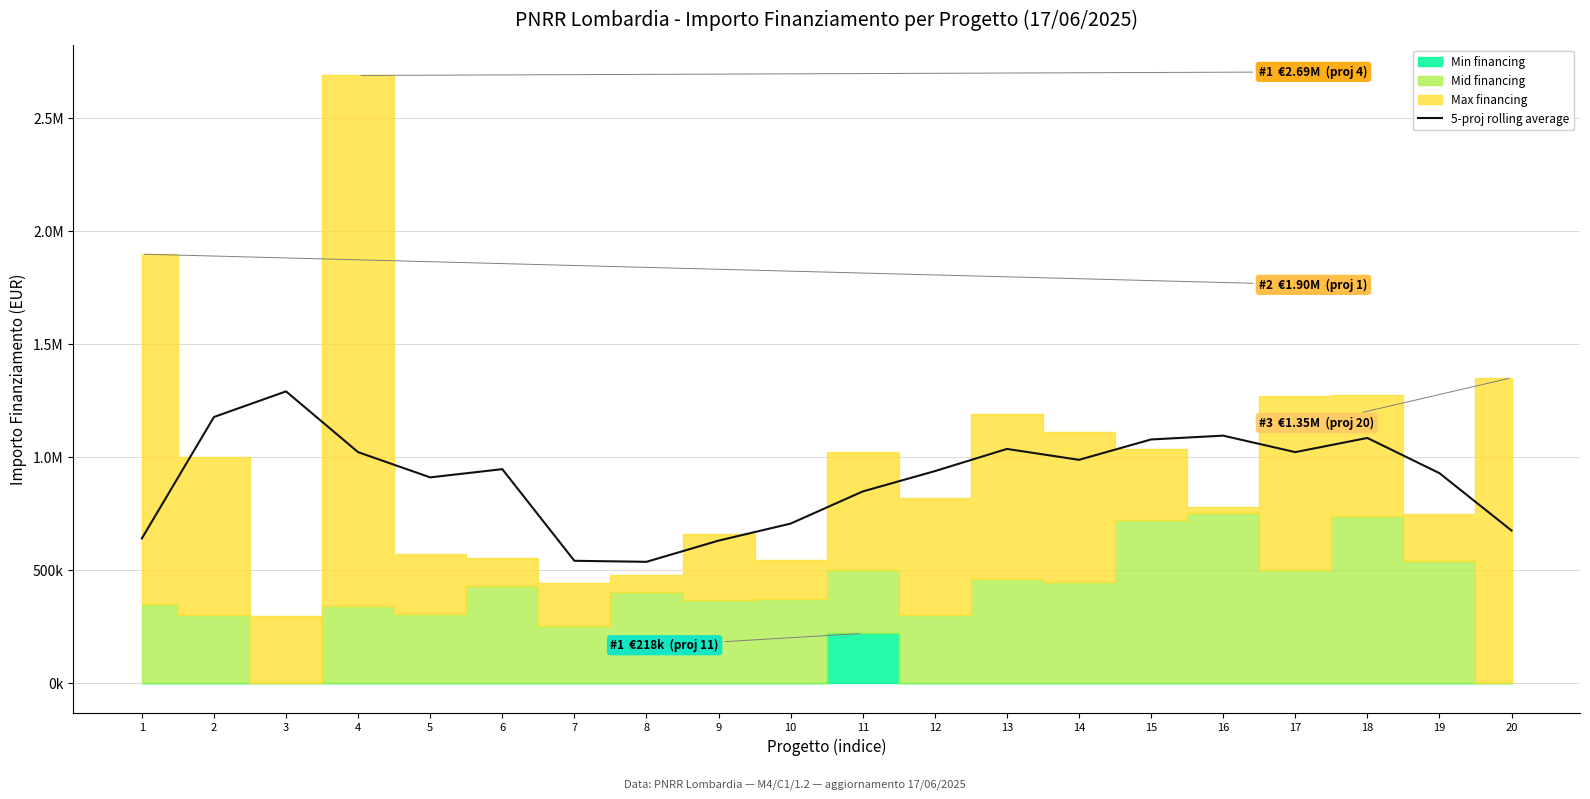

The value at 6 is 945822.4. True or false?

True